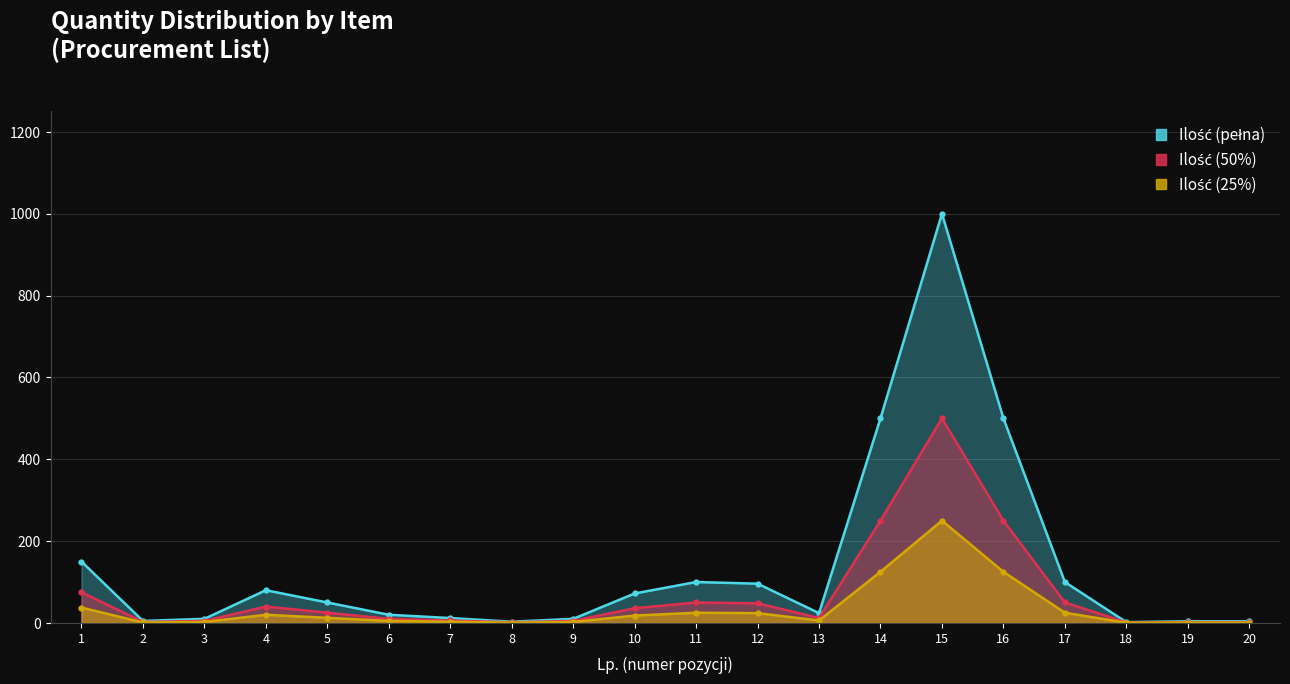

Rank the series by their average value, from lowest to highest.

Ilość (25%), Ilość (50%), Ilość (pełna)